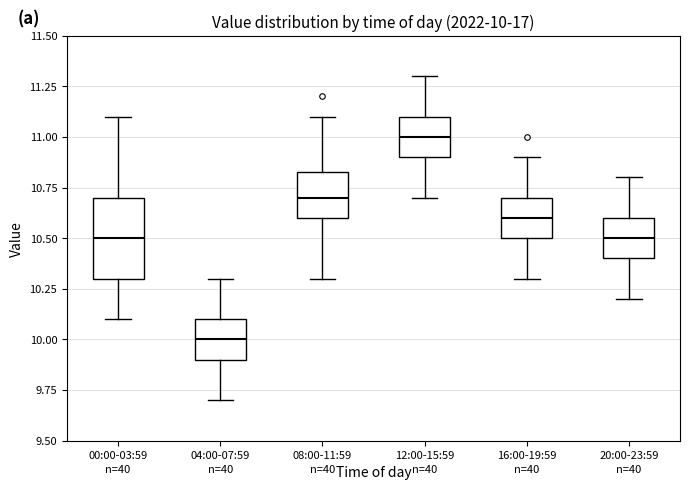

Which box's median line is the highest?

12:00-15:59